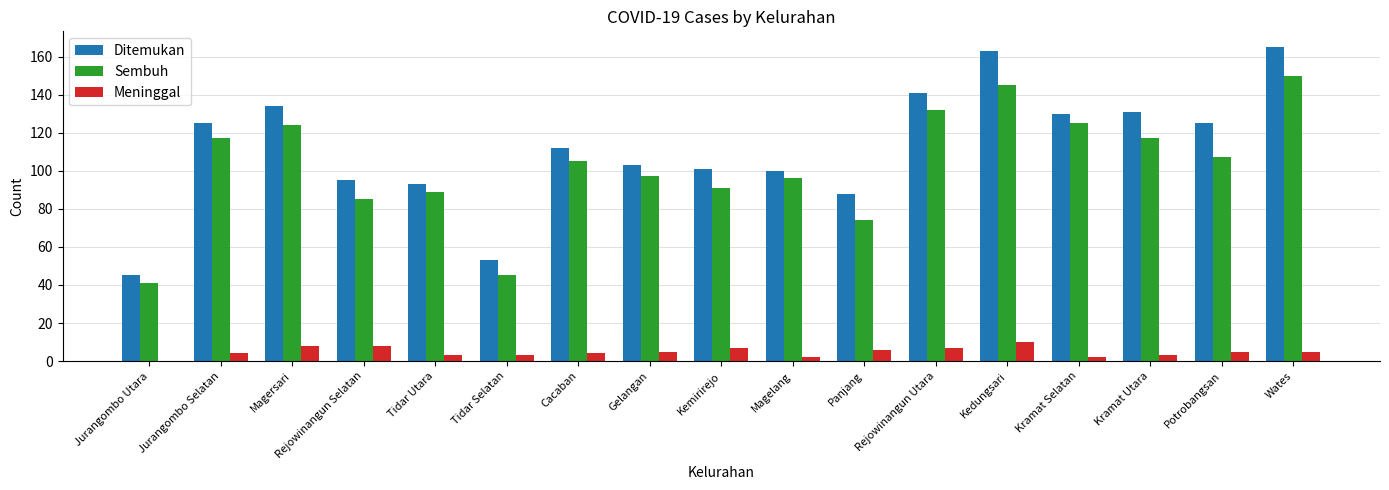

How many groups of bars are there?

17